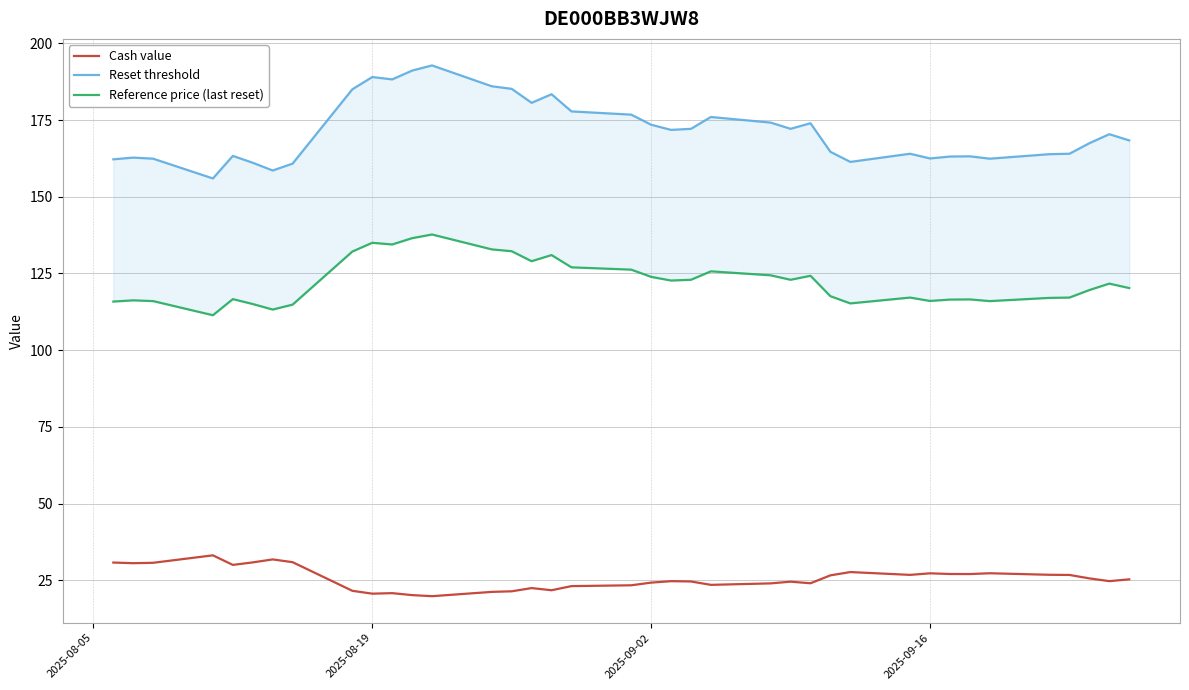

What is the minimum value for Cash value?

19.9